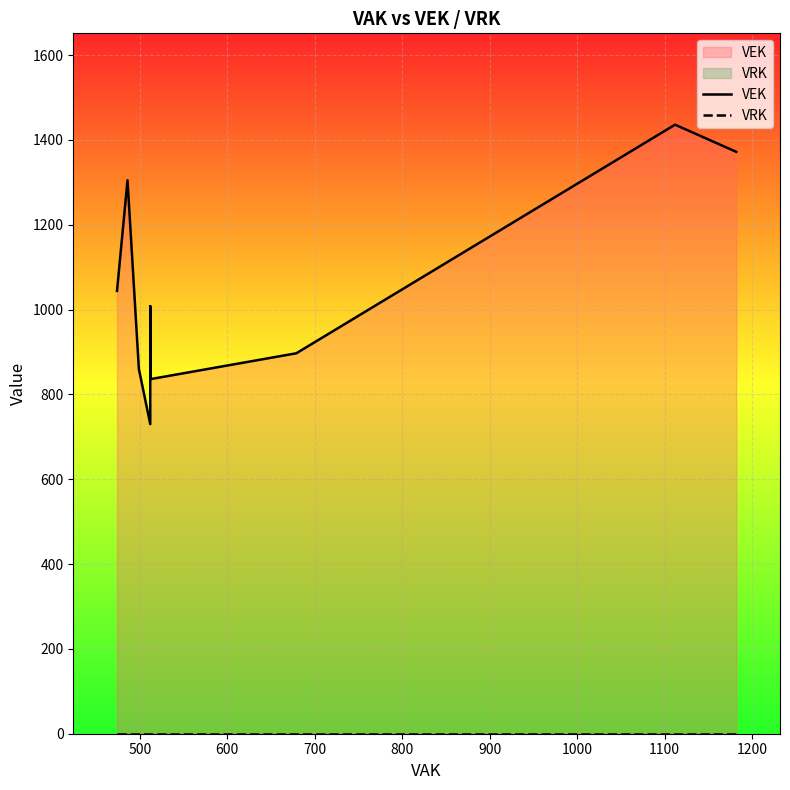

What are all the series names shown in the legend?

VEK, VRK